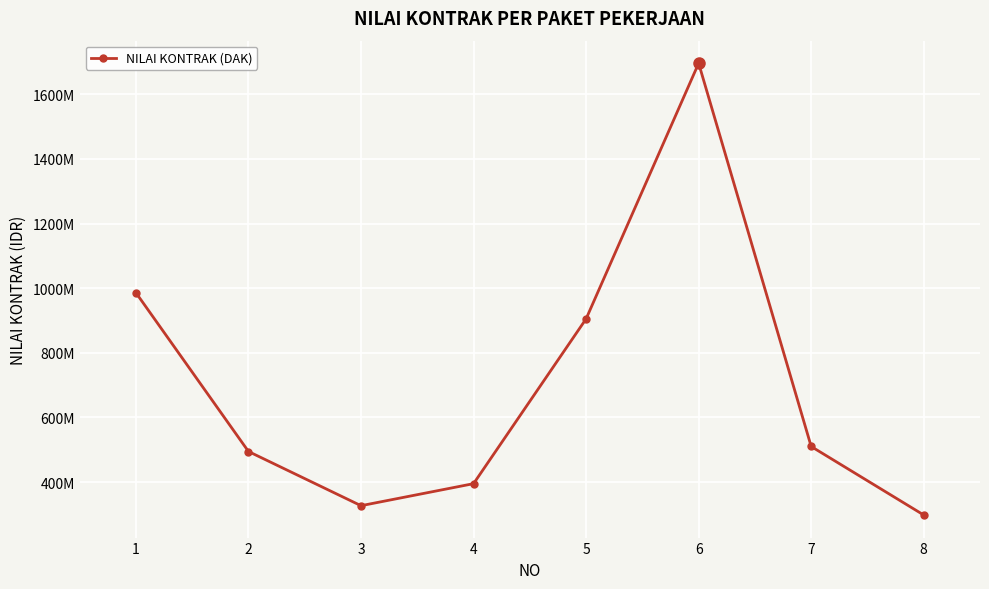

Is this an area chart (filled region under the line)?

No